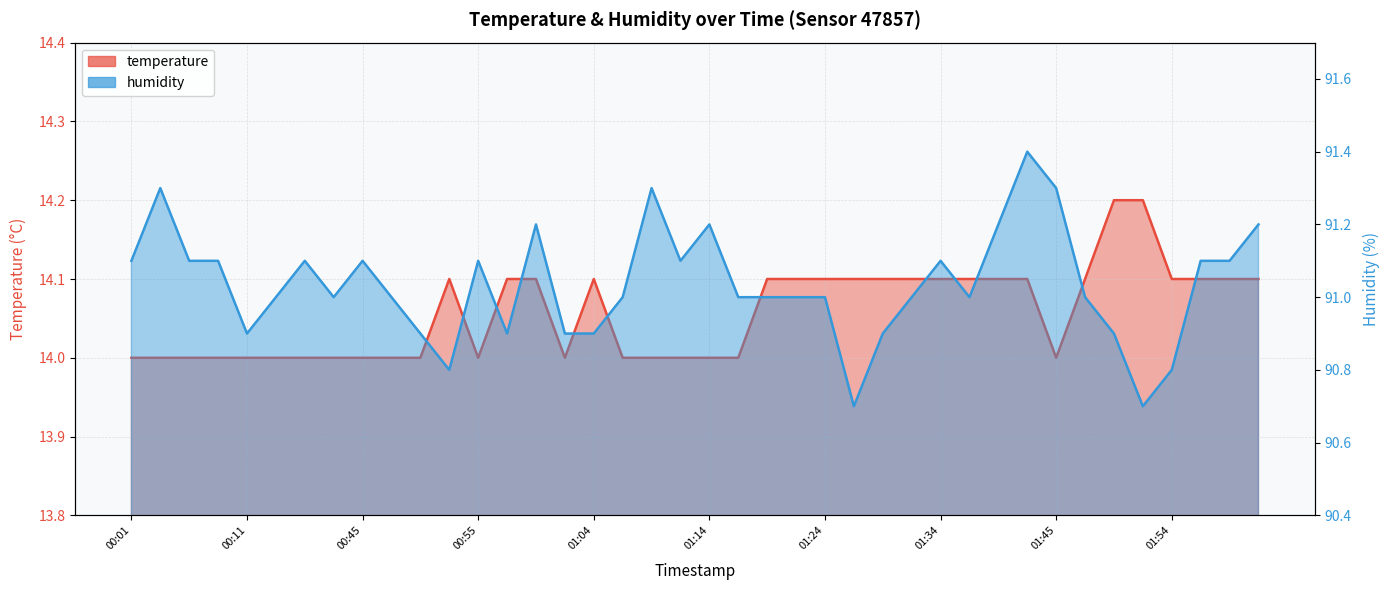

Where is humidity nearest to the value 91?

2023-03-23T00:13